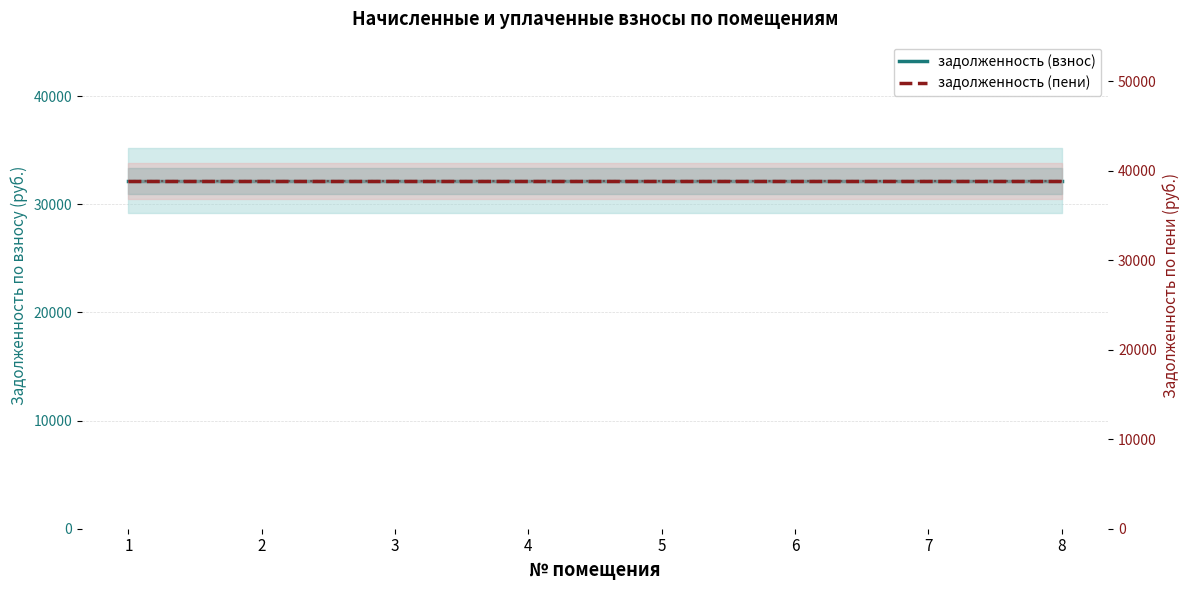

What are all the series names shown in the legend?

задолженность (взнос), задолженность (пени)